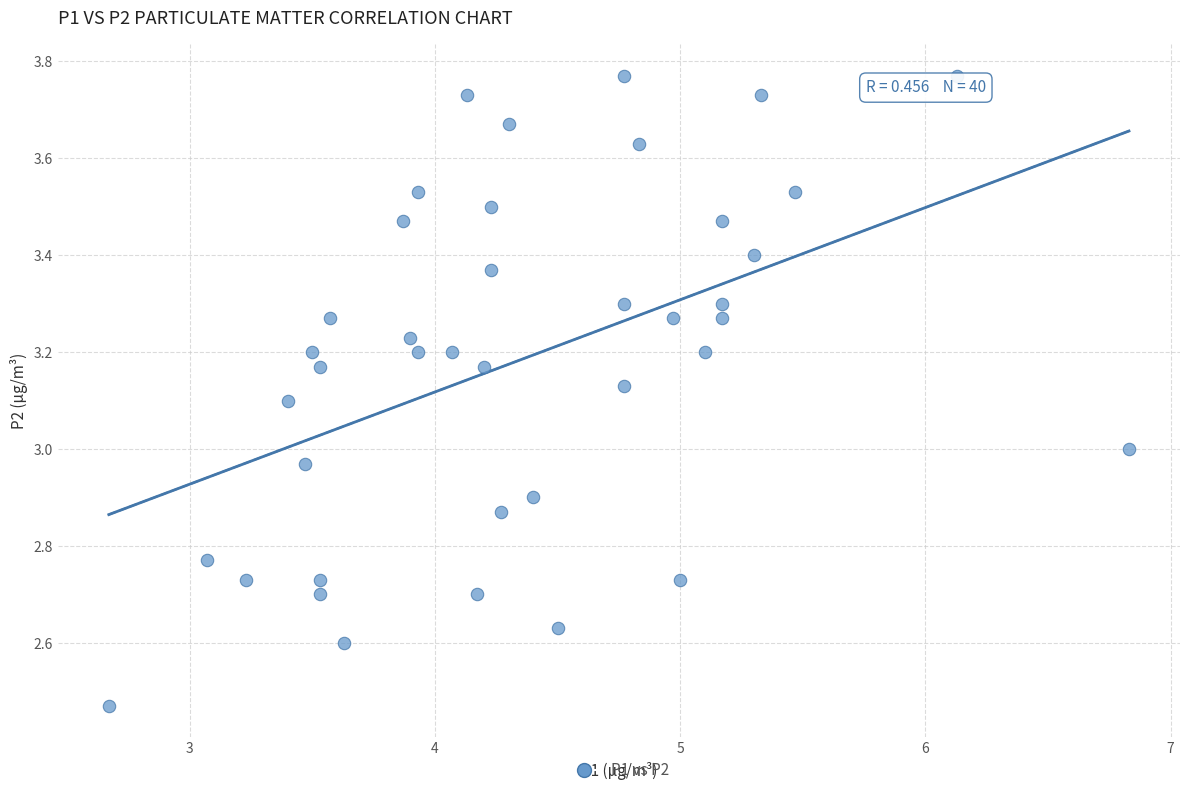

What is the range of X values (max minus min)?

4.2